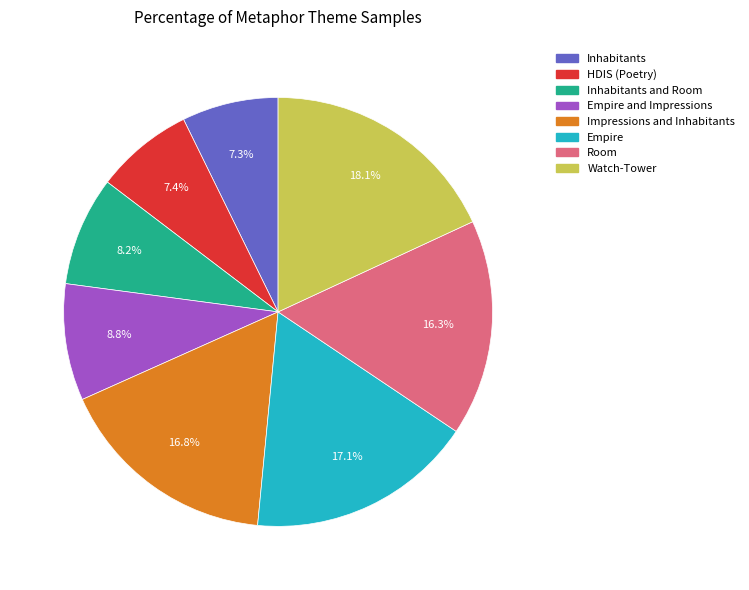

How many segments does this pie chart have?

8